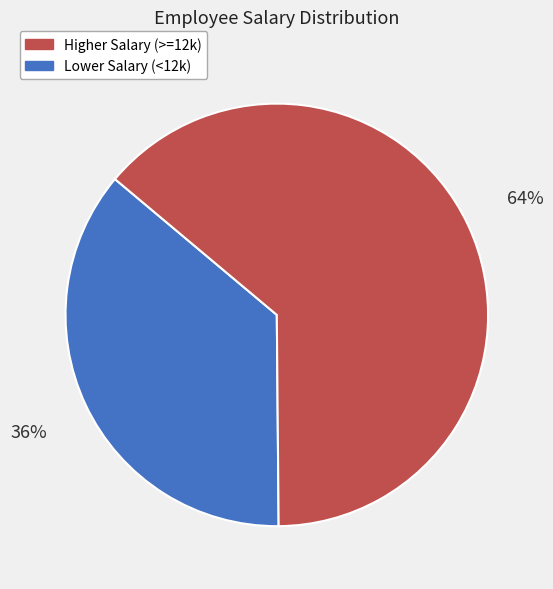

Does any single category account for the majority?

Yes